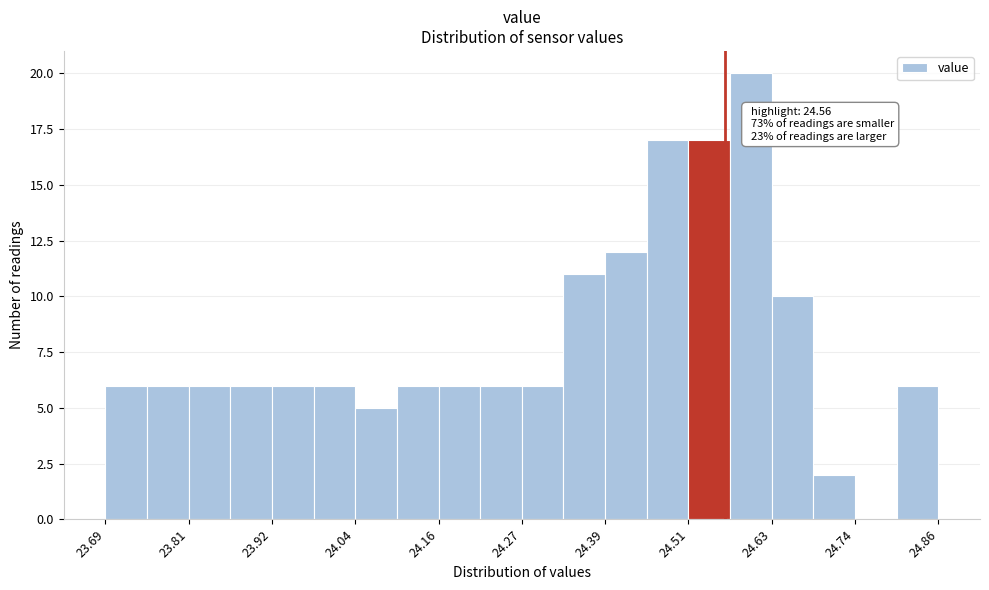

Around what value on the x-axis is the tallest bar? Give the approximate position of its centre, as read against the axis.

24.60